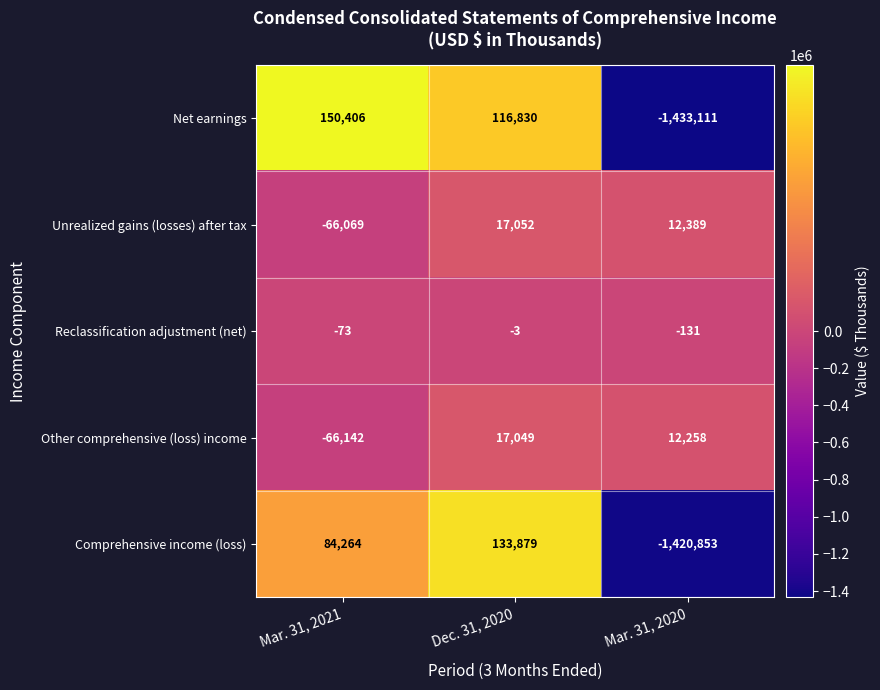

How many series are shown in this chart?

5